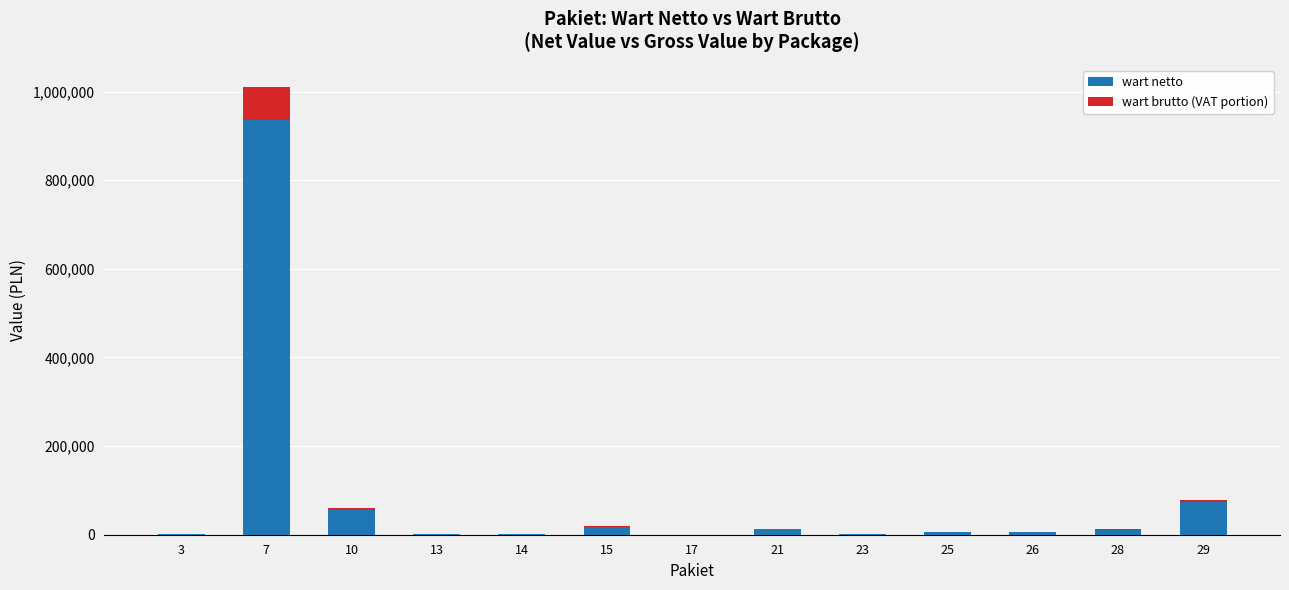

The value of wart netto at 13 is 2196.0. True or false?

True